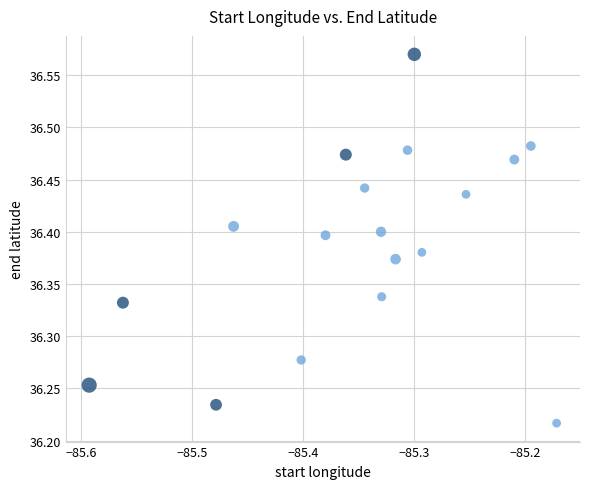

What is the range of X values (max minus min)?

0.4